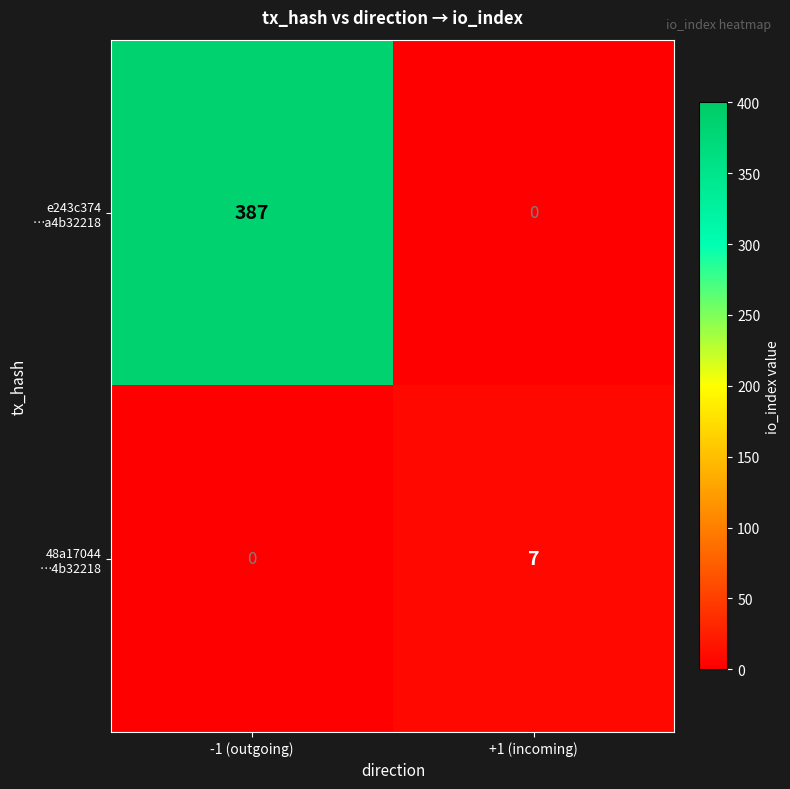

What is the maximum value shown in the chart?

387